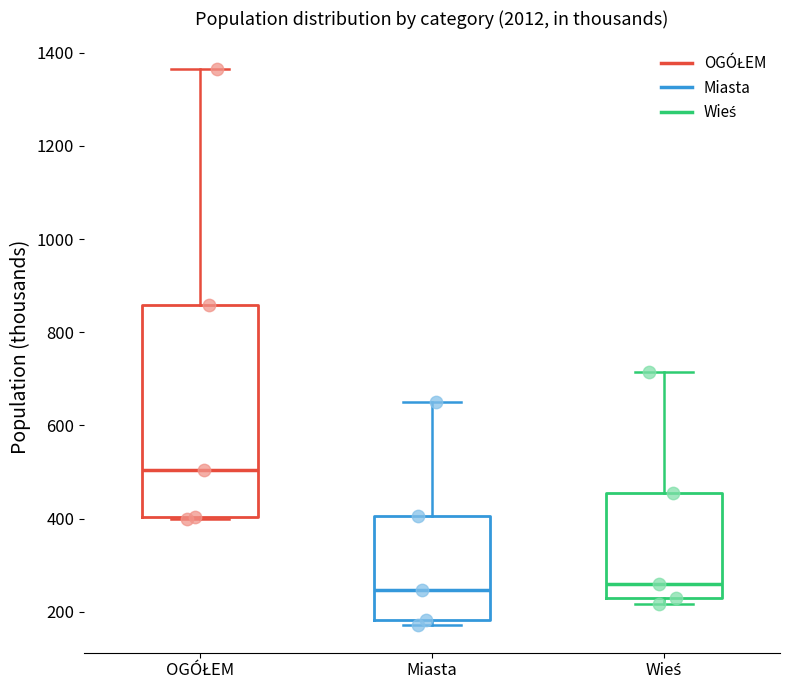

Where is the upper edge of the box for OGÓŁEM on the y-axis? The values are not printed on the chart, so give them approximately, as read against the axis.

860